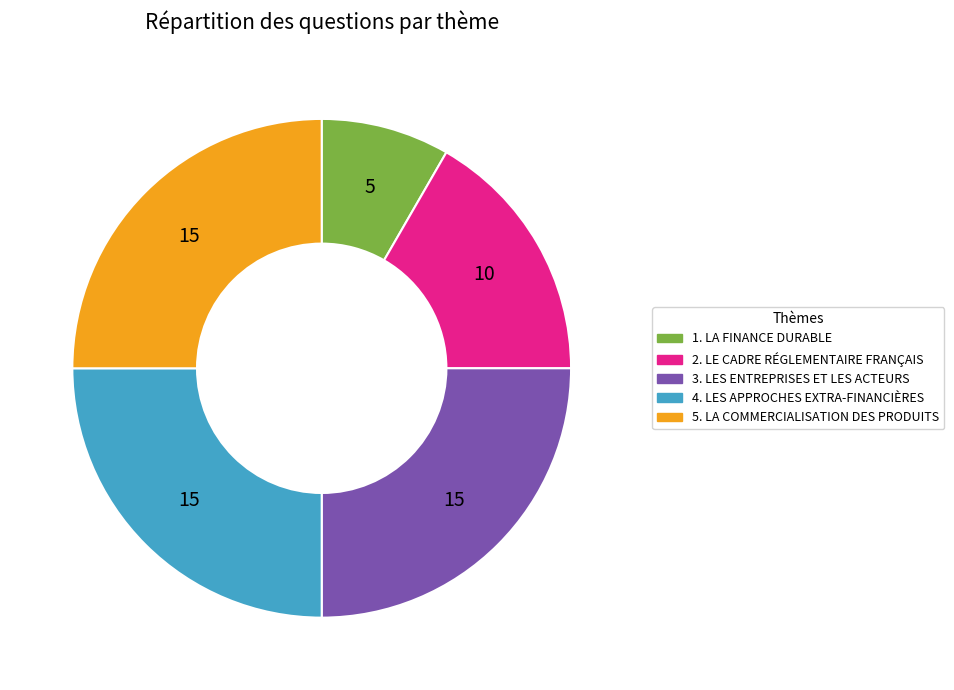

Which slice is the smallest?

1. LA FINANCE DURABLE